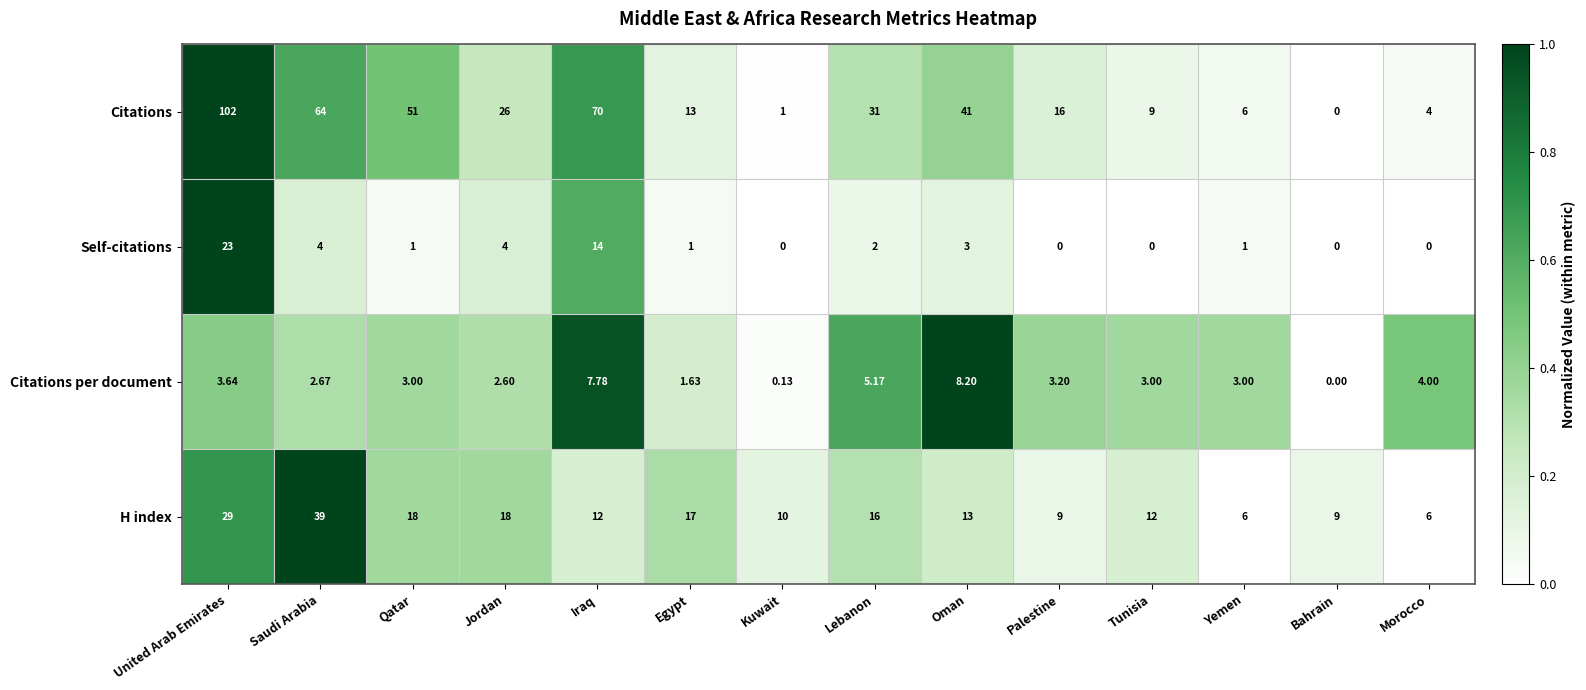

Which series has the widest spread of values?

Citations